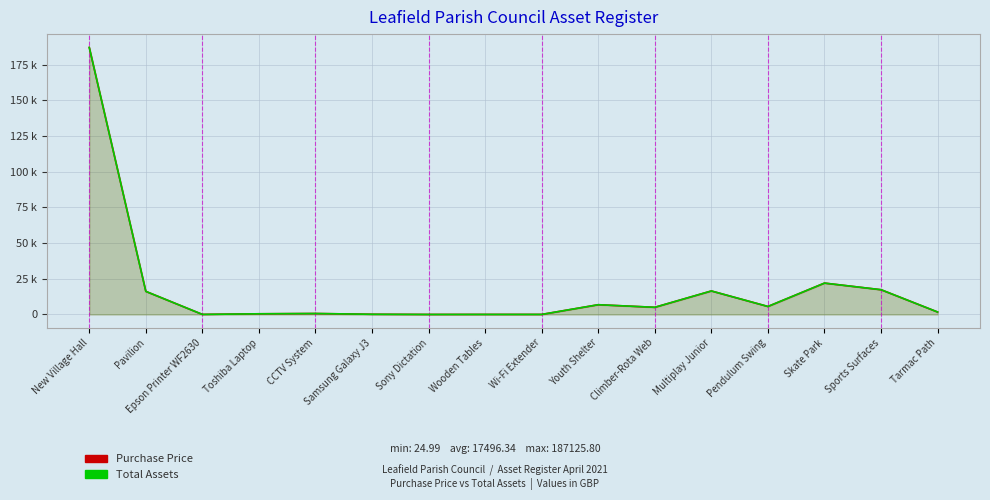

What is the difference between the second highest and minimum values in the Purchase Price series?

21975.0